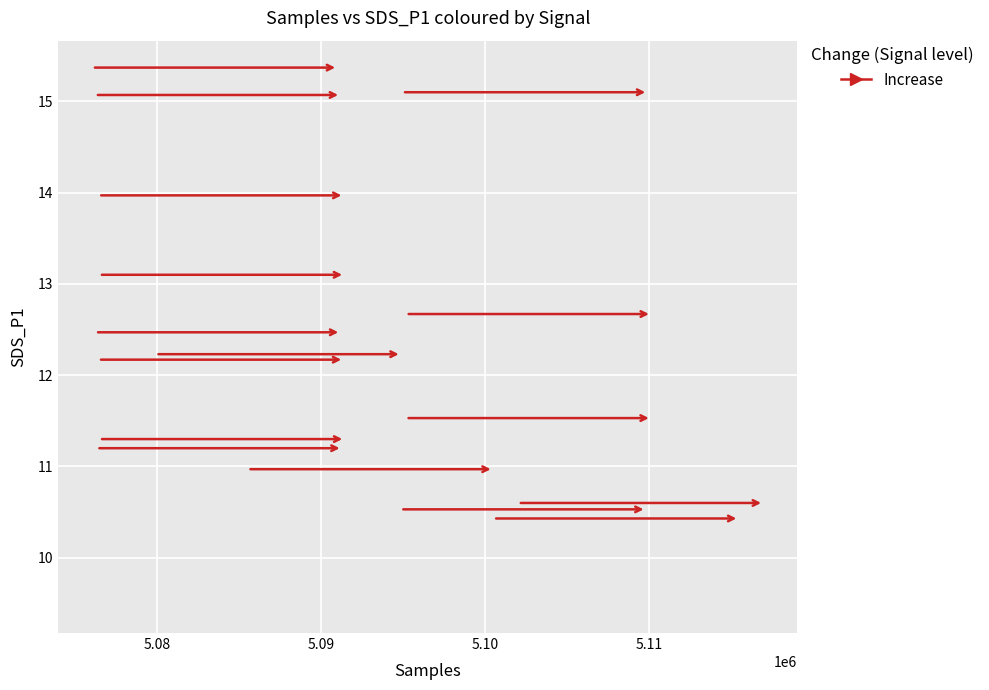

What Y value in the scatter plot is closest to 12?

11.9